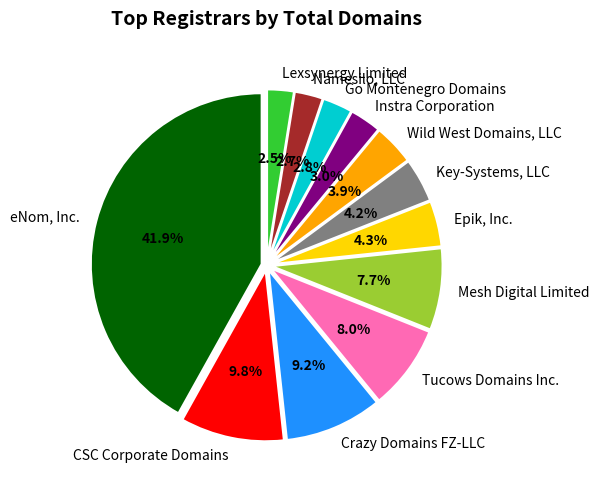

Is Tucows Domains Inc. the majority of the pie?

No